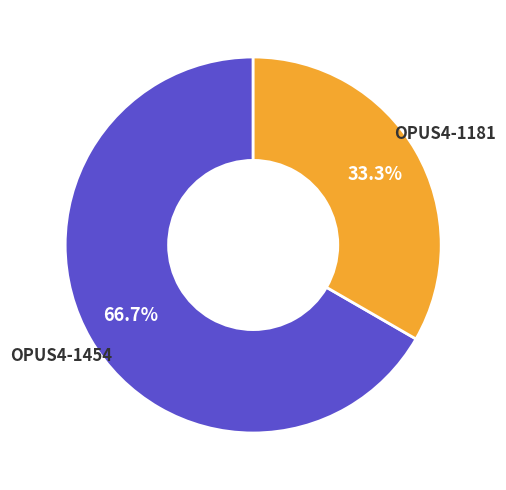

Which has a higher value, OPUS4-1454 or OPUS4-1181?

OPUS4-1454